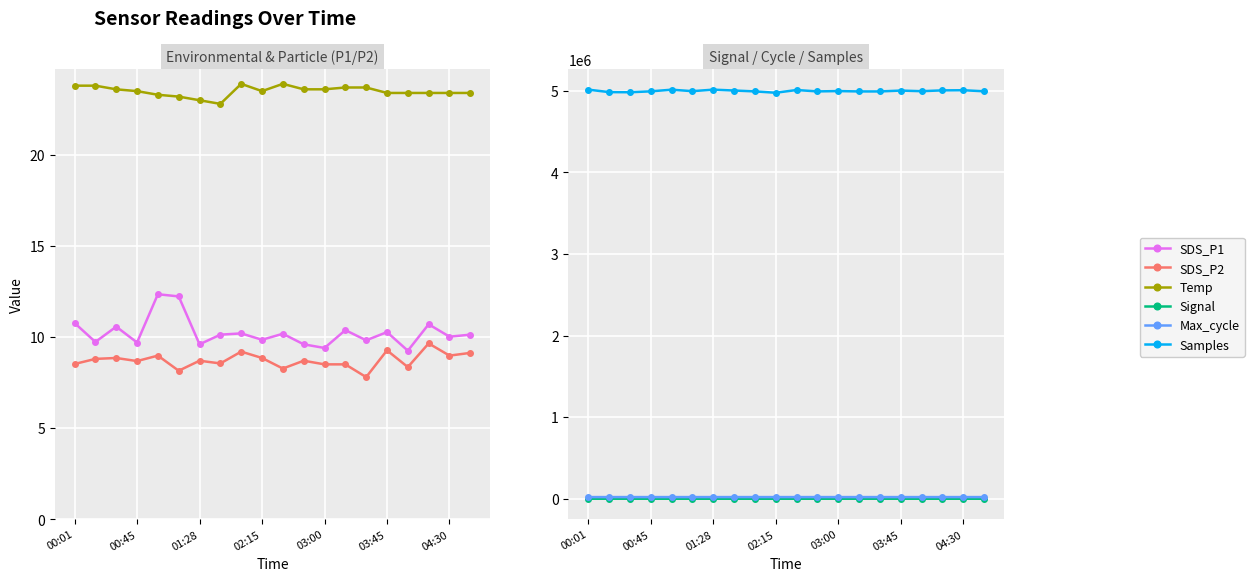

What is the average value of the SDS_P2 series?

8.7